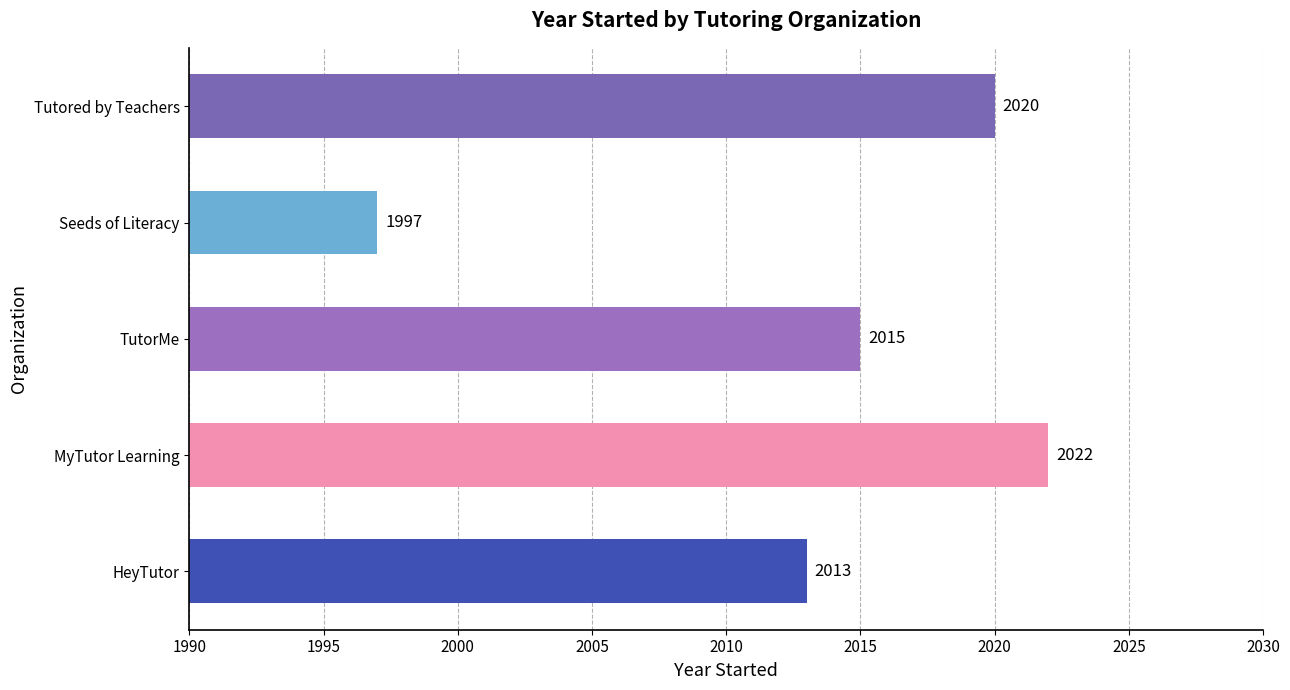

Is it true that the value at Seeds of Literacy is 2684?

False